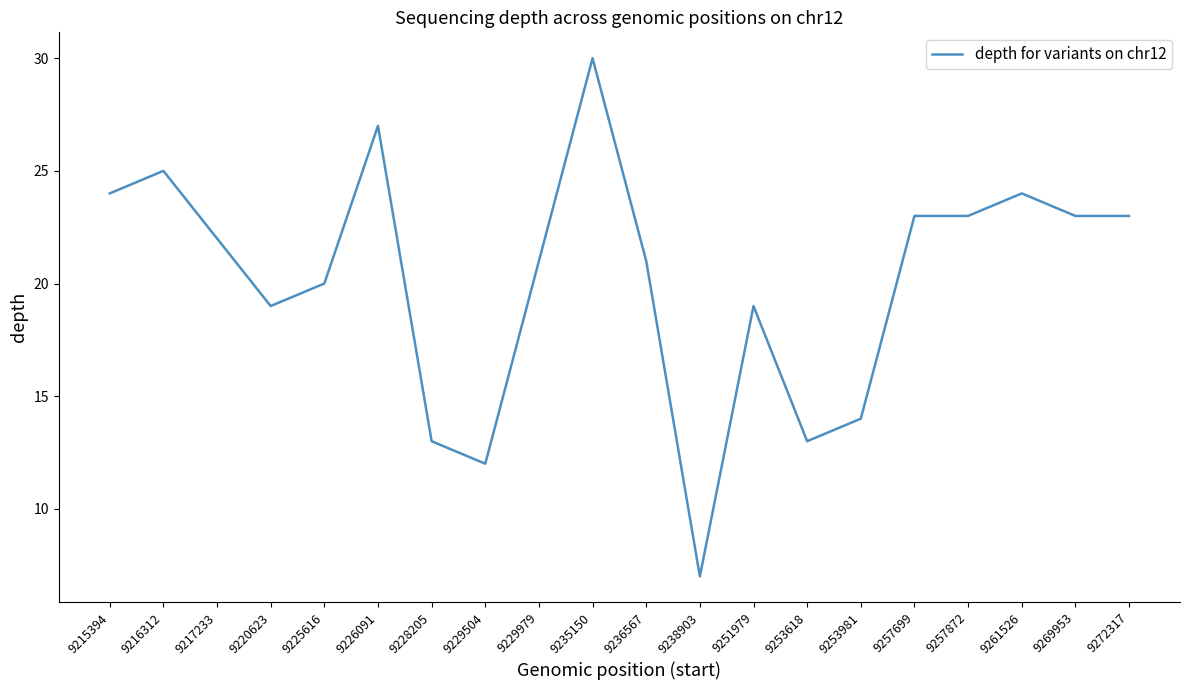

Which label corresponds to the smallest value in the chart?

9238903